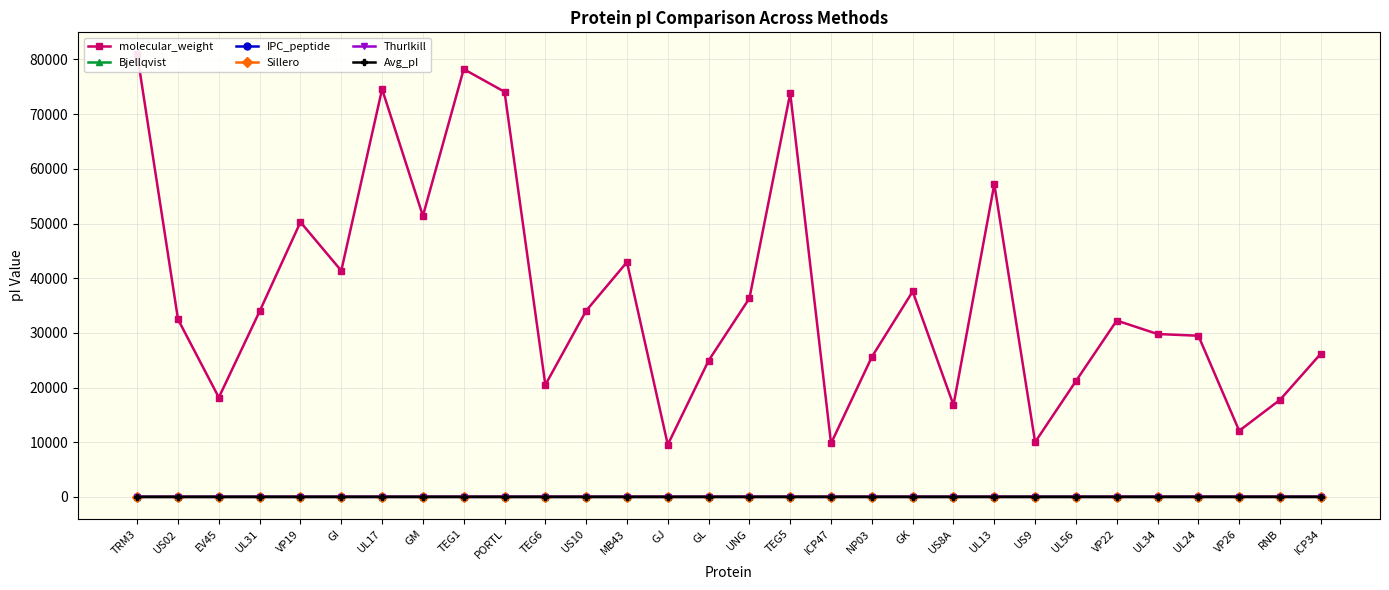

The Thurlkill series shows 11.8 at ICP34. True or false?

True